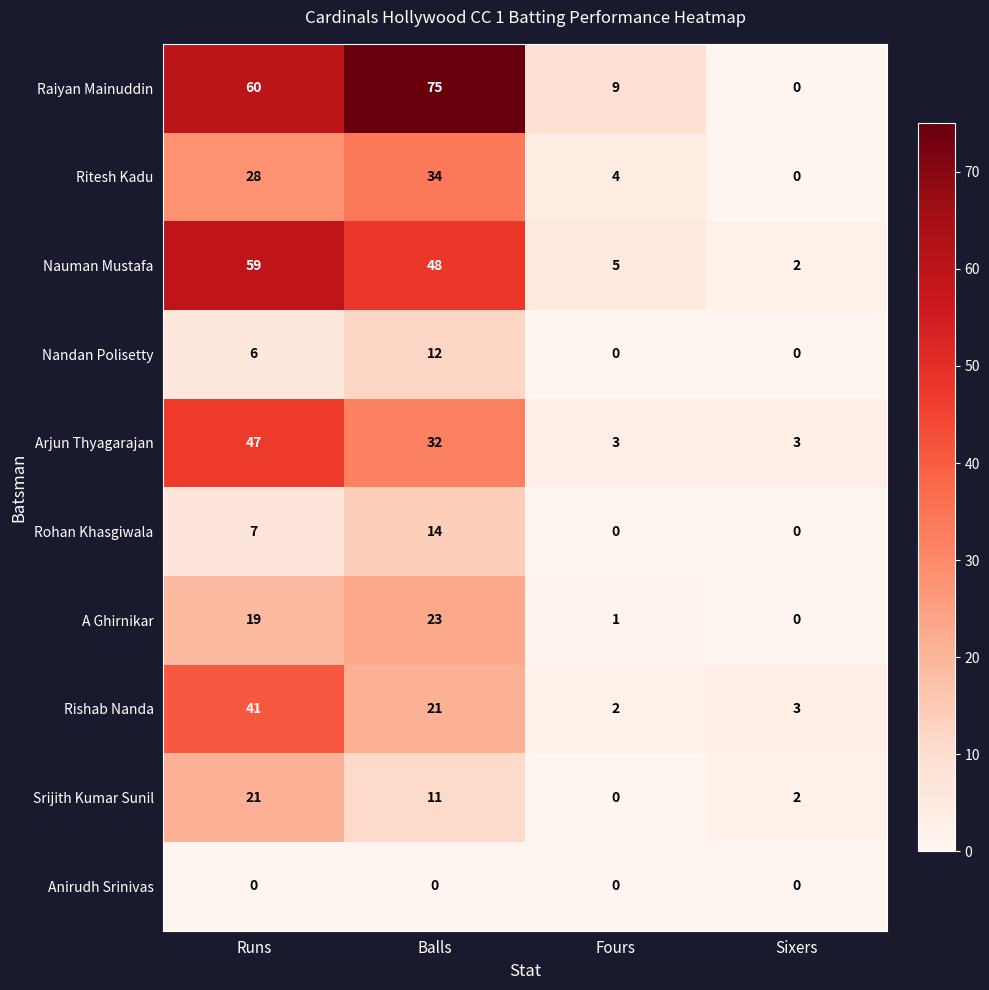

What is the spread (max minus min) of values at Balls?

75